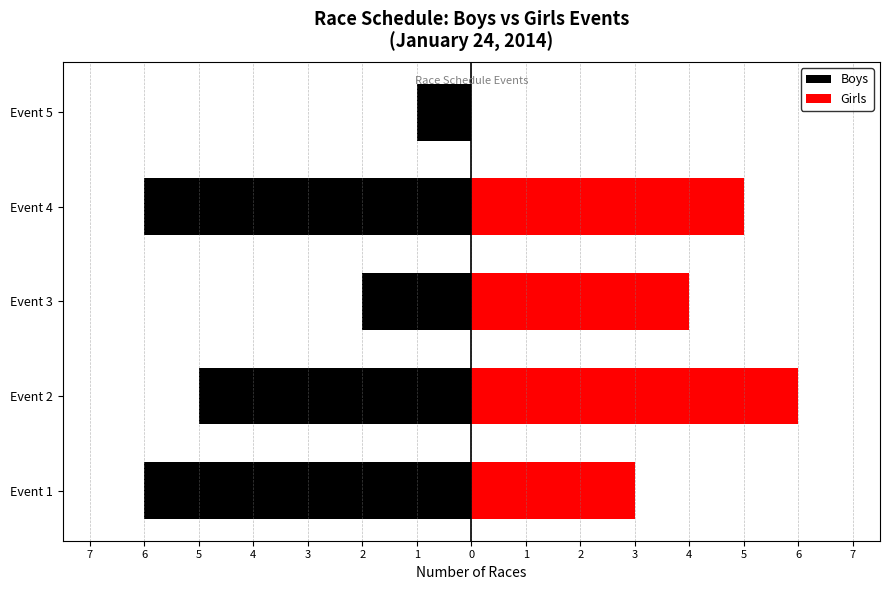

True or false: Girls has a value of 4 at Event 1.

False